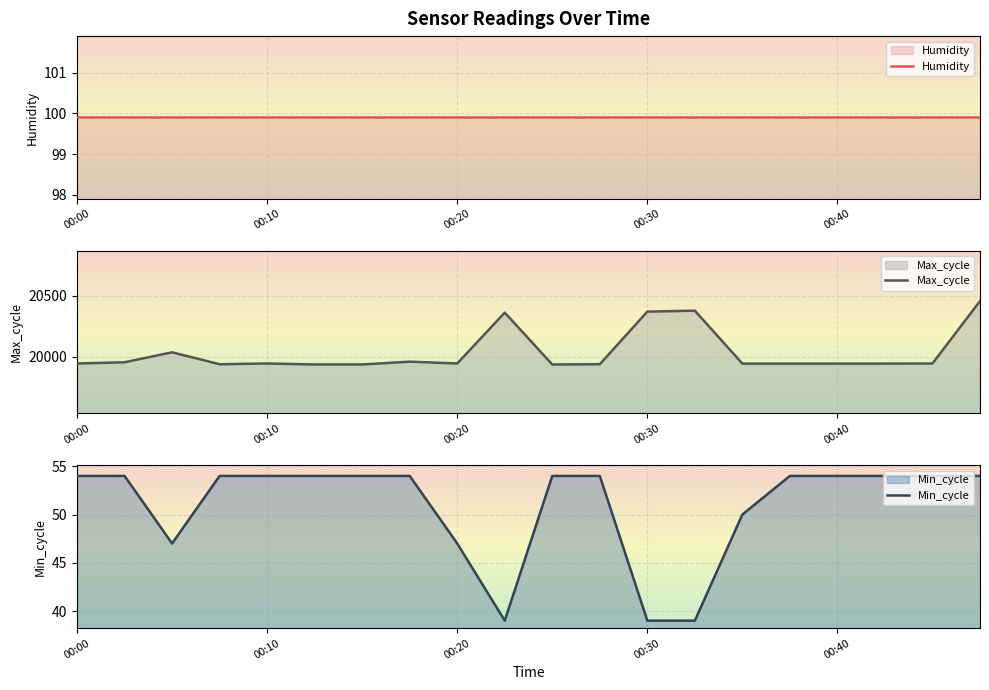

What is the highest value of the Max_cycle series?

20455